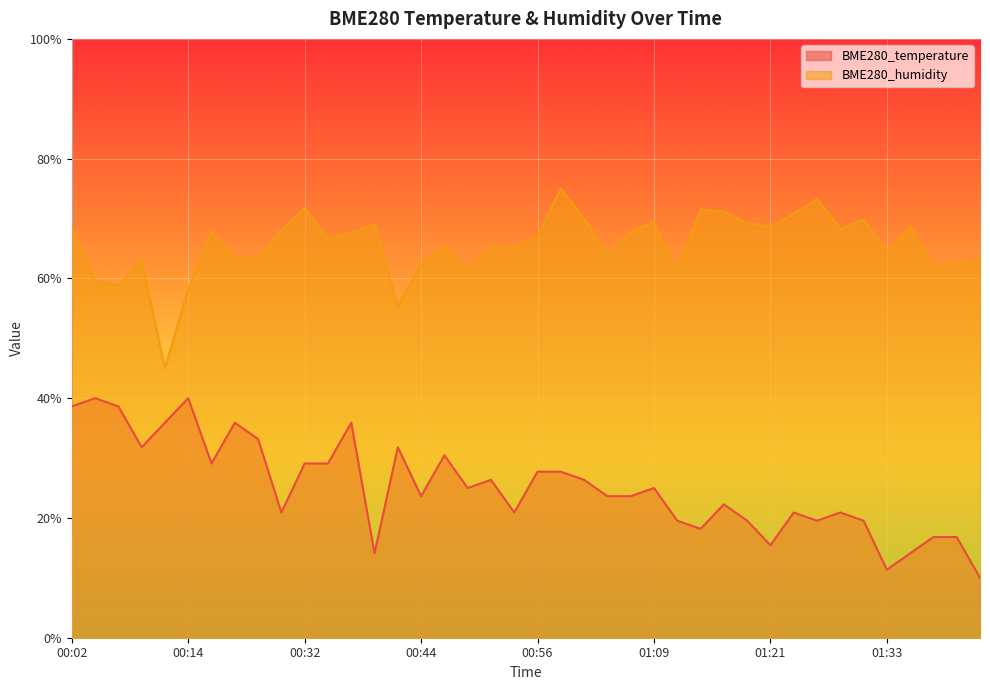

What are all the series names shown in the legend?

BME280_temperature, BME280_humidity